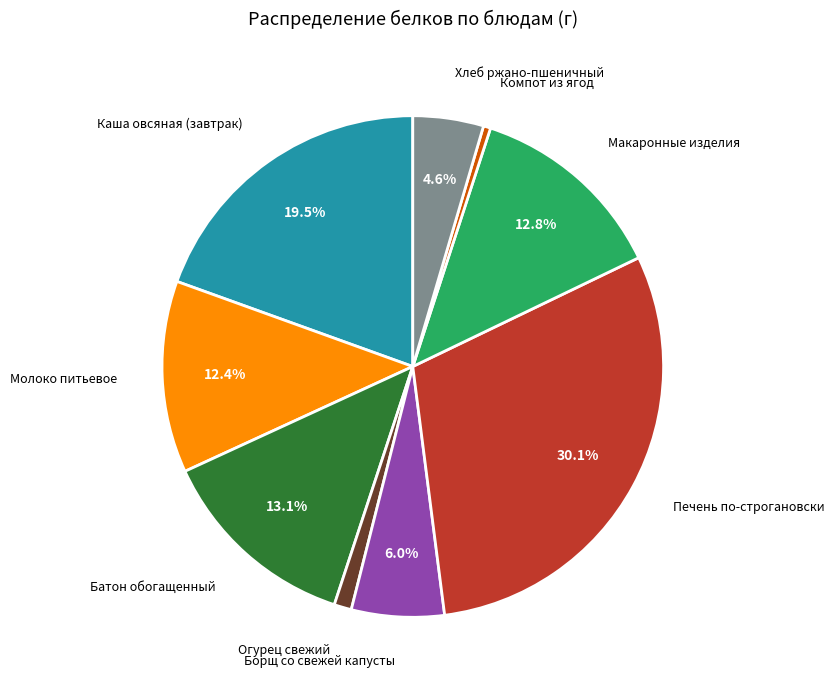

What percentage is the Борщ со свежей капусты slice, to the nearest percent?

6%